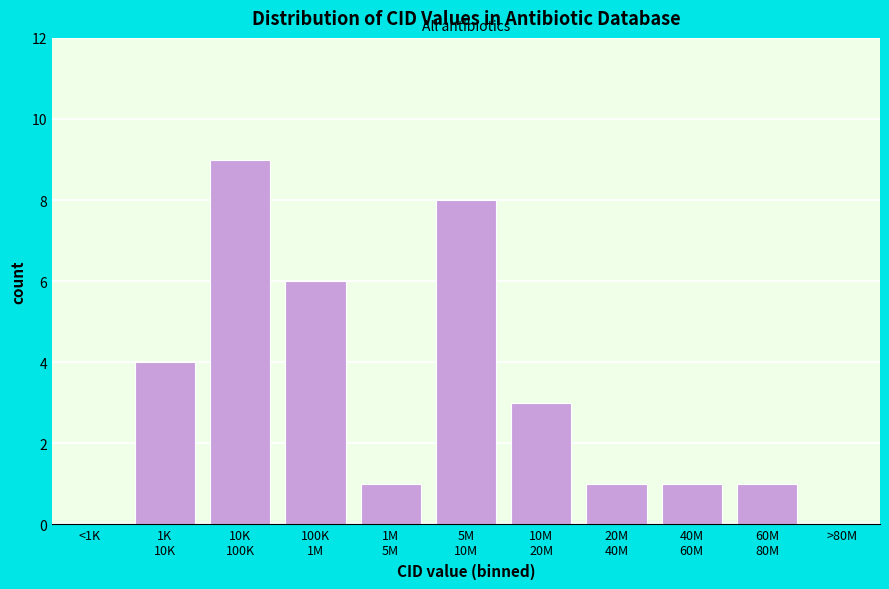

What is the maximum value shown in the chart?

9